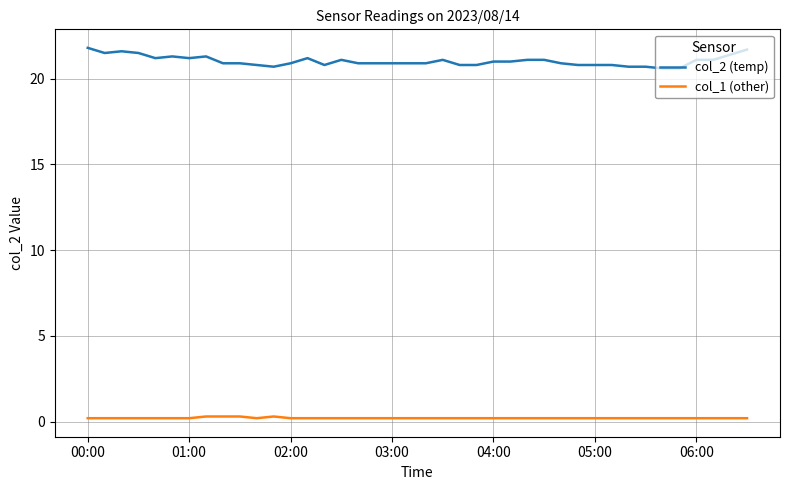

List the series in order of their peak value, lowest first.

col_1 (other), col_2 (temp)